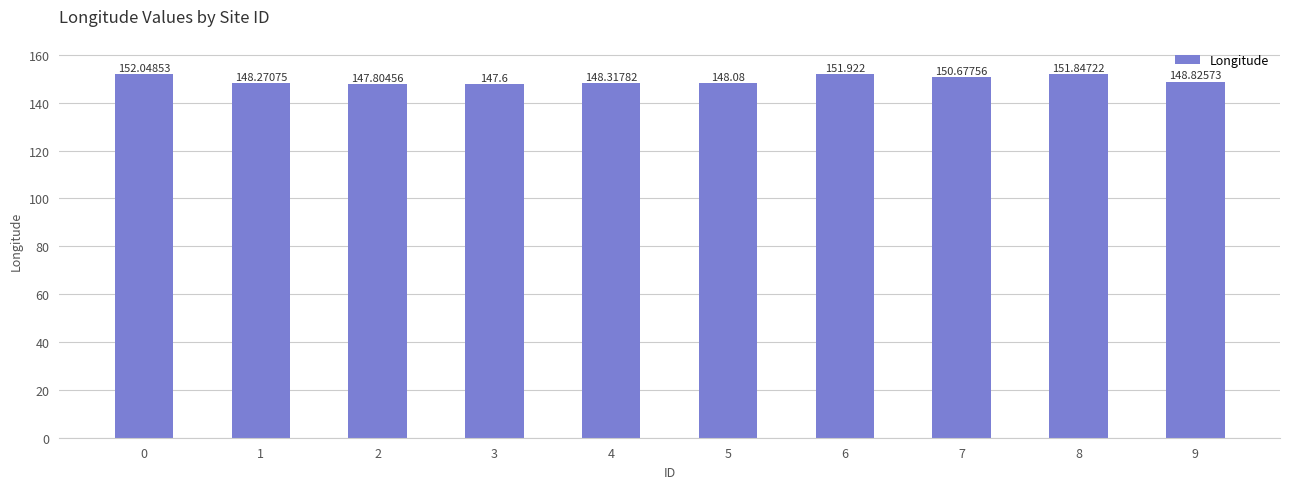

At which category does the chart reach its minimum across all series?

3